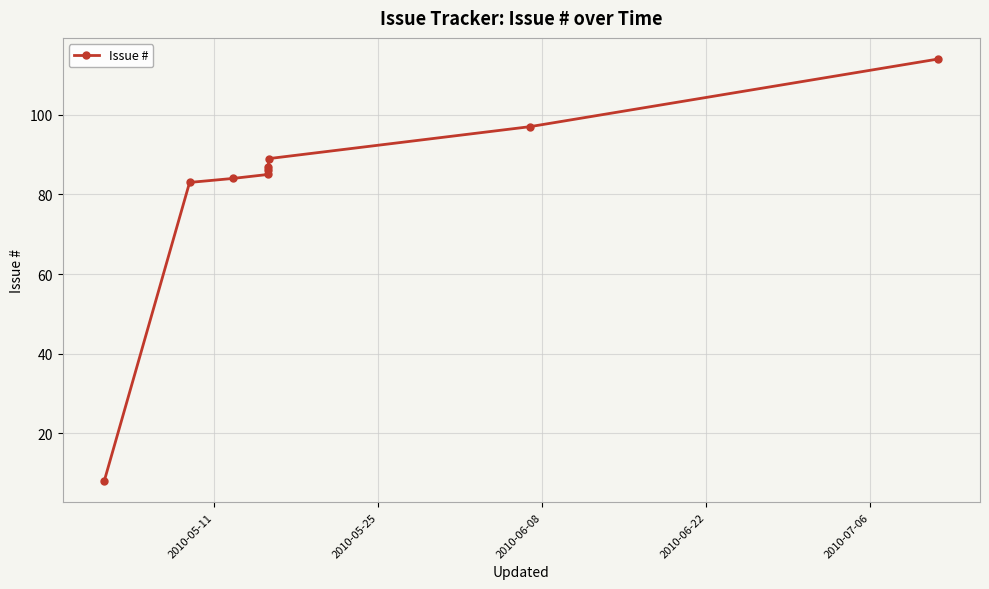

Count the number of data series in this chart.

1